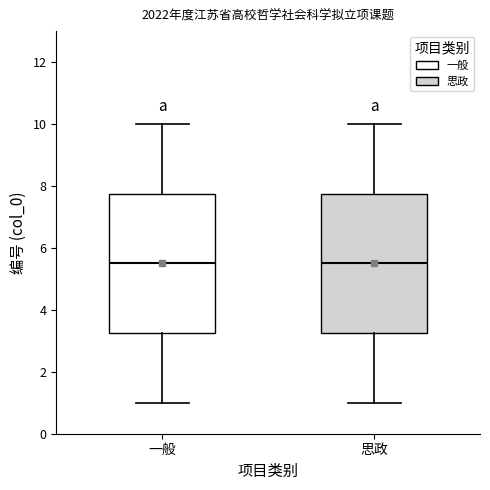

Where is the lower edge of the box for 思政 on the y-axis? The values are not printed on the chart, so give them approximately, as read against the axis.

3.2